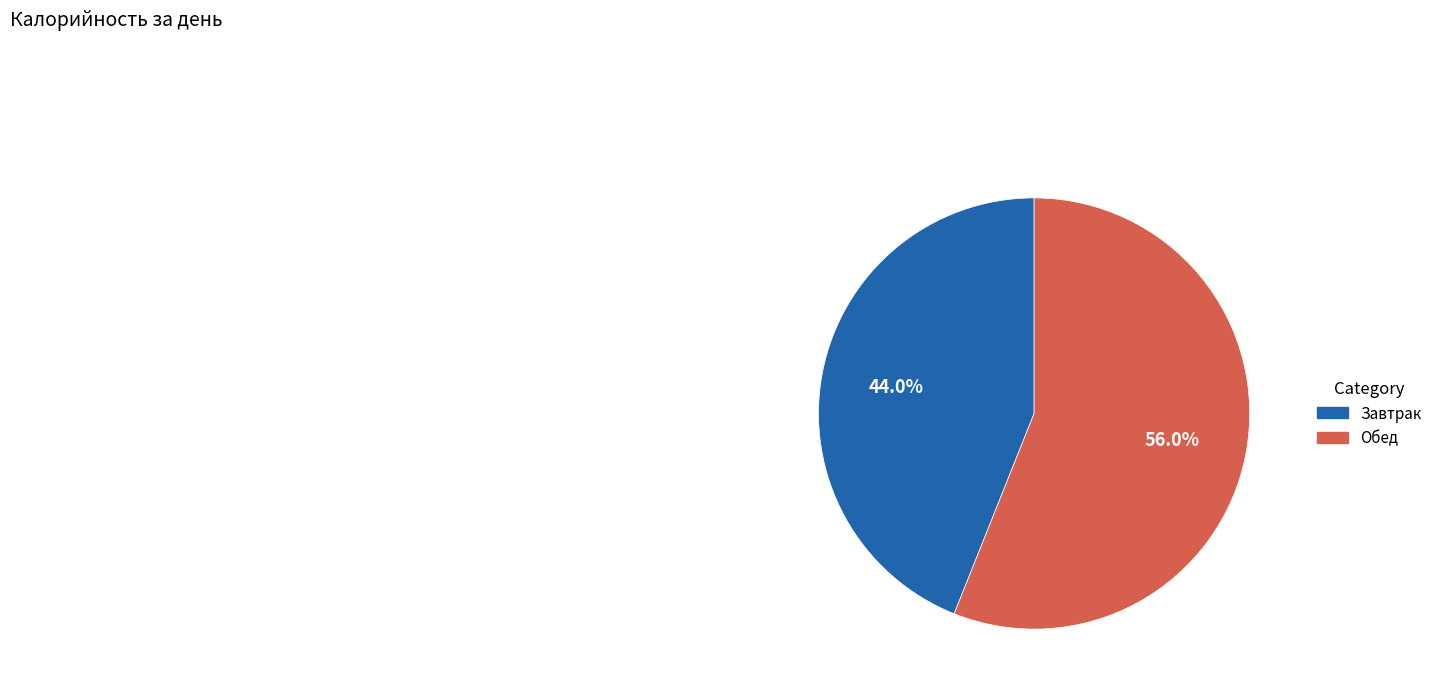

To the nearest percent, what is the average slice percentage?

50%